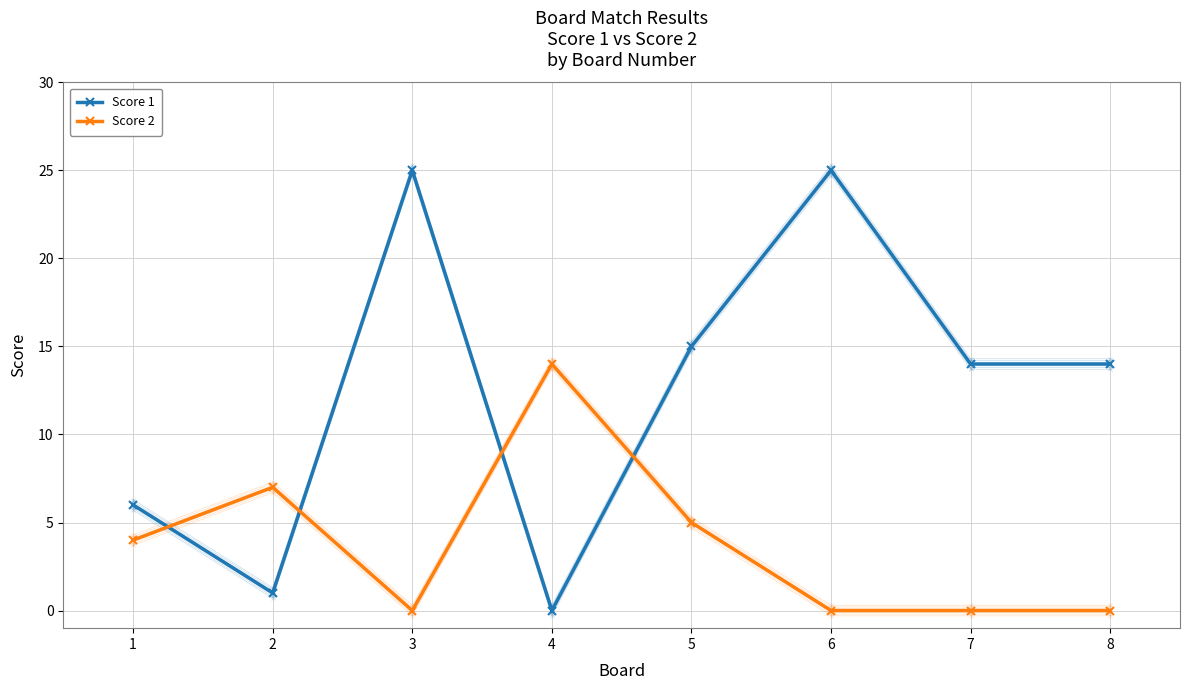

Rank the series by their average value, from highest to lowest.

Score 1, Score 2